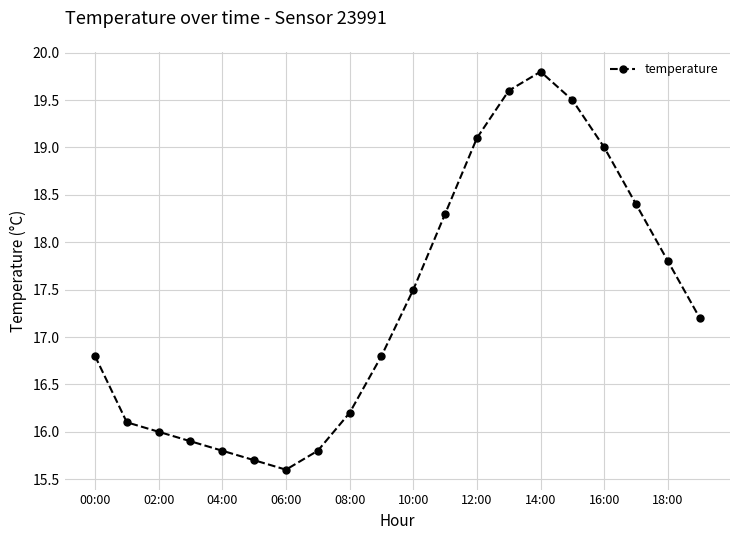

What is the maximum value shown in the chart?

19.8